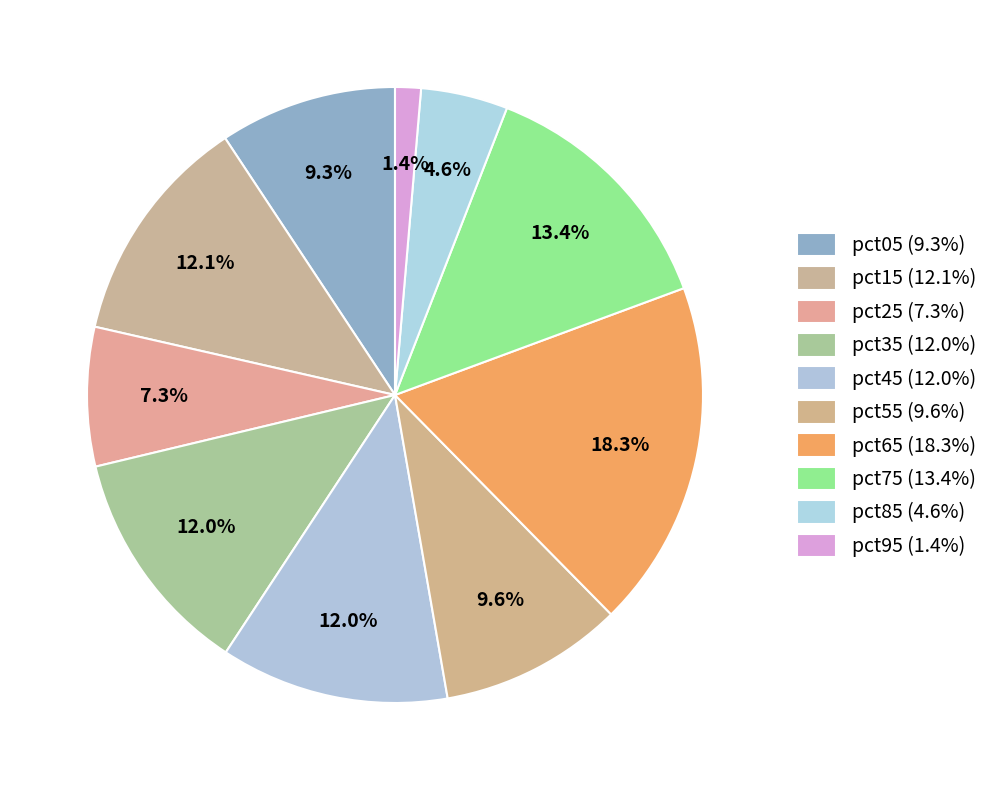

Count the number of slices in the pie.

10